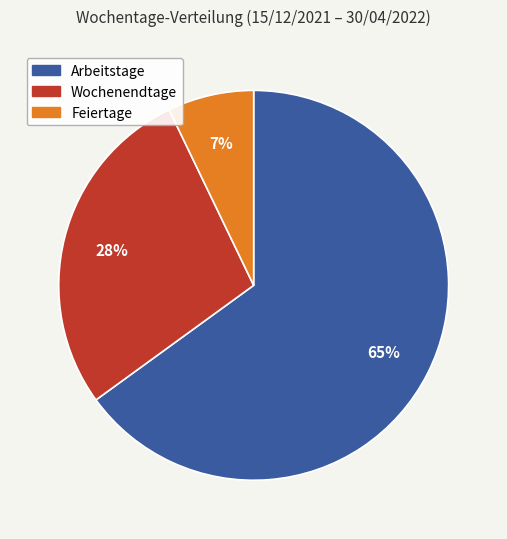

Which category has the smallest portion of the pie?

Feiertage